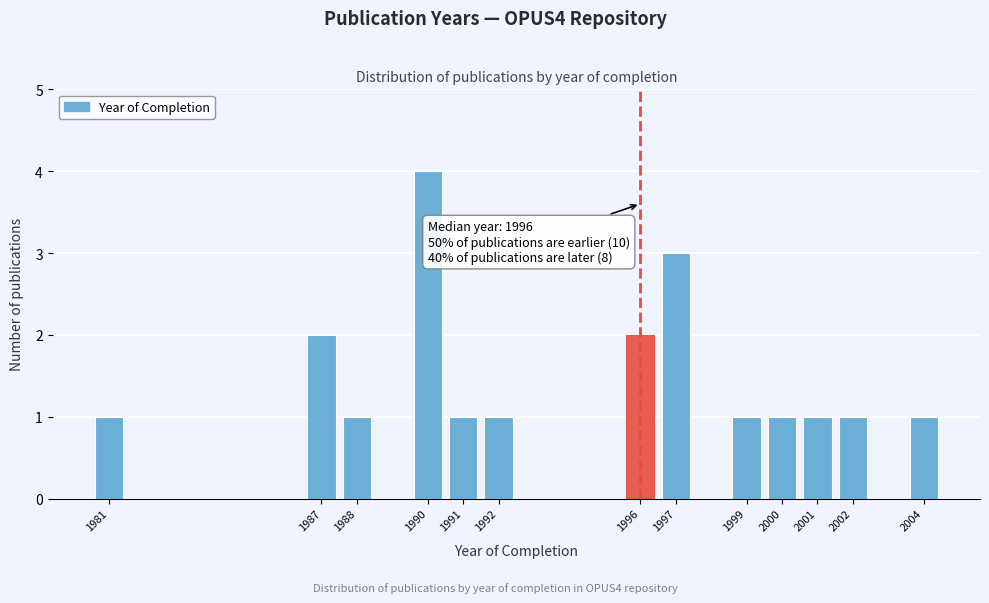

Reading left to right, list all the values displayed in this chart.

1981=1	1987=2	1988=1	1990=4	1991=1	1992=1	1996=2	1997=3	1999=1	2000=1	2001=1	2002=1	2004=1